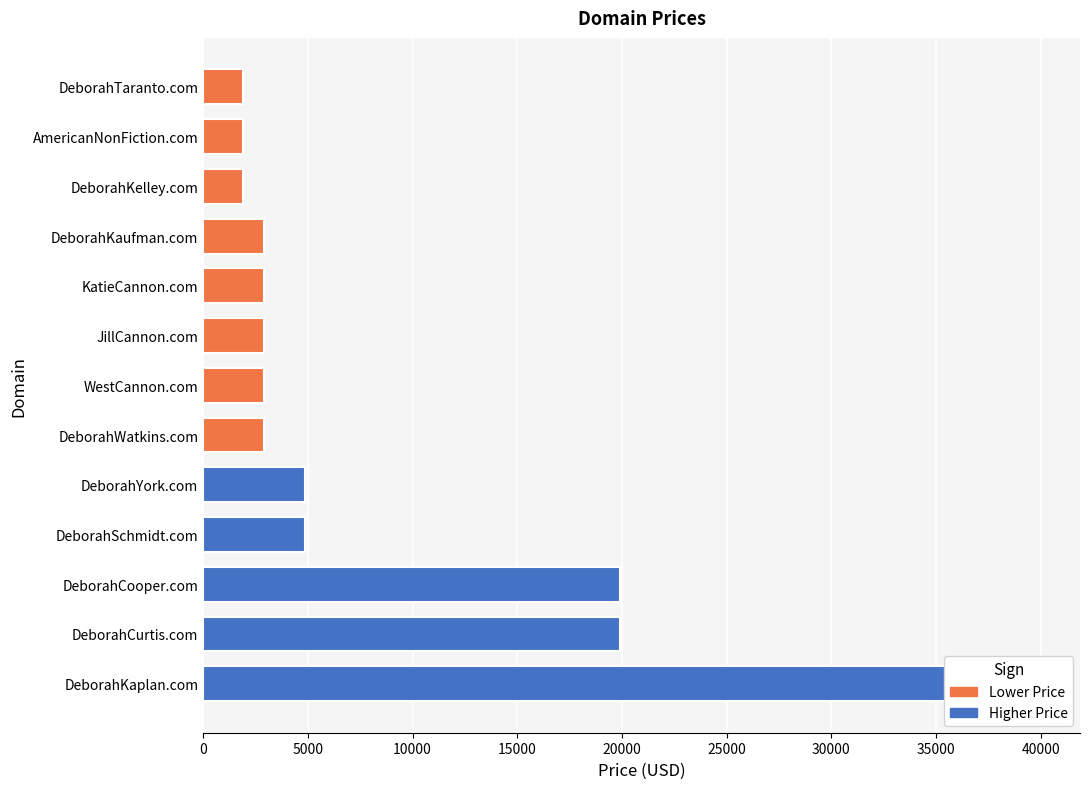

Reading right to left, list all the values displayed in this chart.

DeborahTaranto.com=1888	AmericanNonFiction.com=1888	DeborahCooper.com=19888	DeborahKaufman.com=2888	DeborahCurtis.com=19888	KatieCannon.com=2888	JillCannon.com=2888	DeborahYork.com=4888	WestCannon.com=2888	DeborahSchmidt.com=4888	DeborahWatkins.com=2888	DeborahKaplan.com=39888	DeborahKelley.com=1888